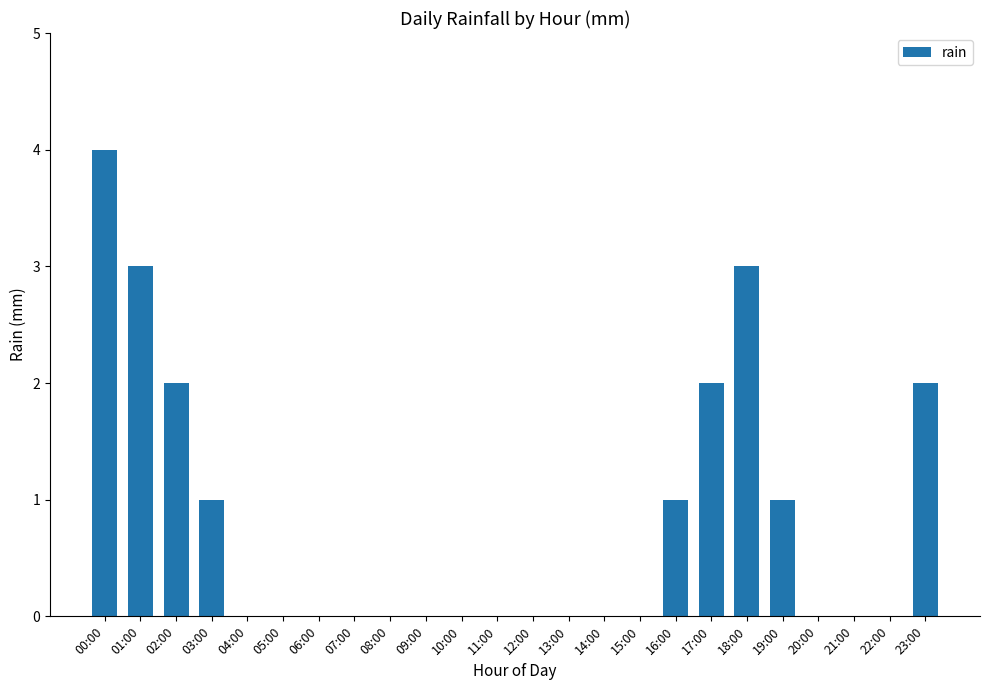

Is it true that the value at 07:00 is 0?

True